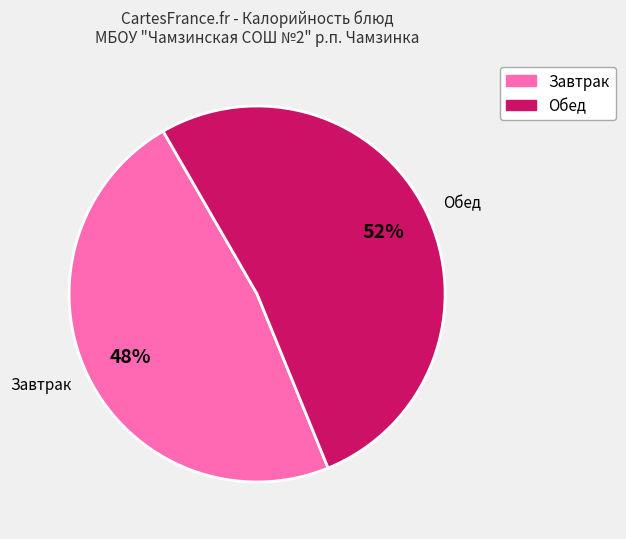

Count the number of slices in the pie.

2